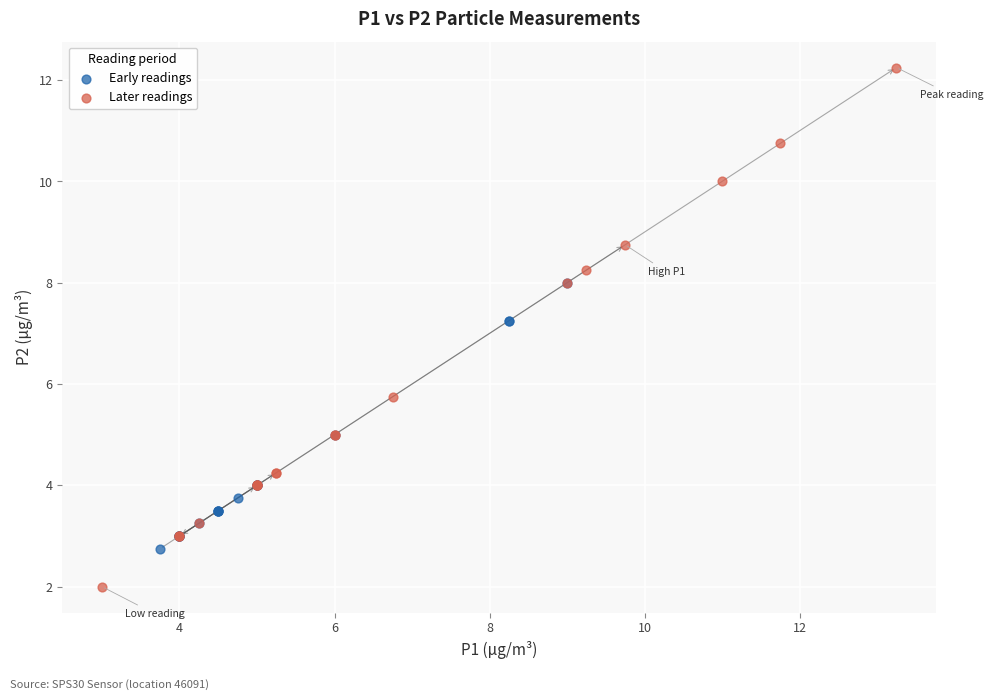

Which series reaches the maximum Y coordinate?

Later readings